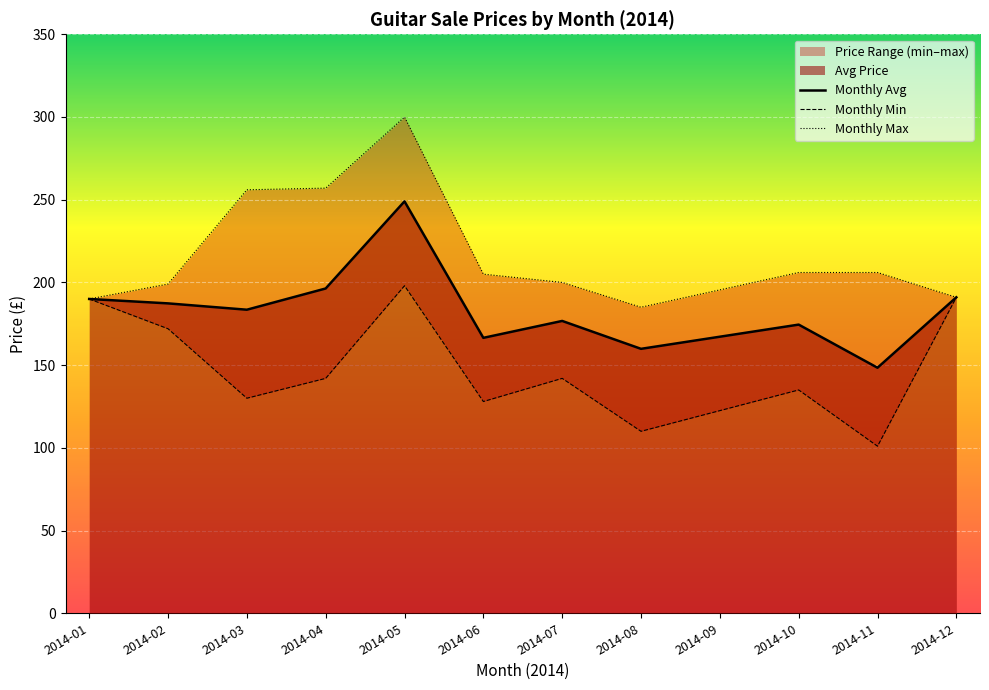

What is the difference between the second highest and second lowest values in the Monthly Min series?

81.0